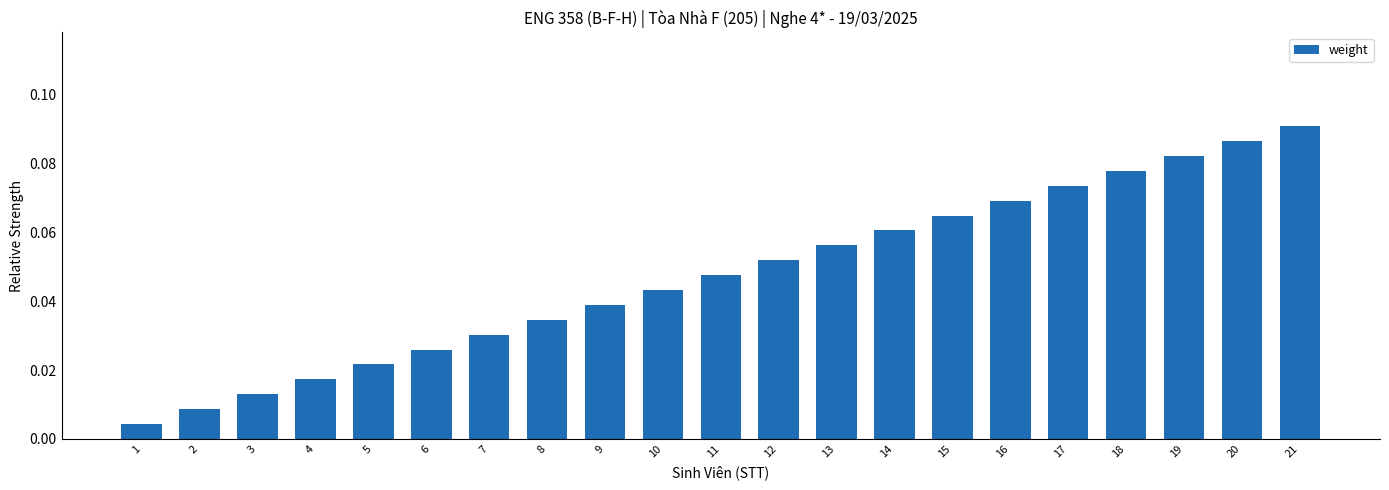

Which label corresponds to the largest value in the chart?

21